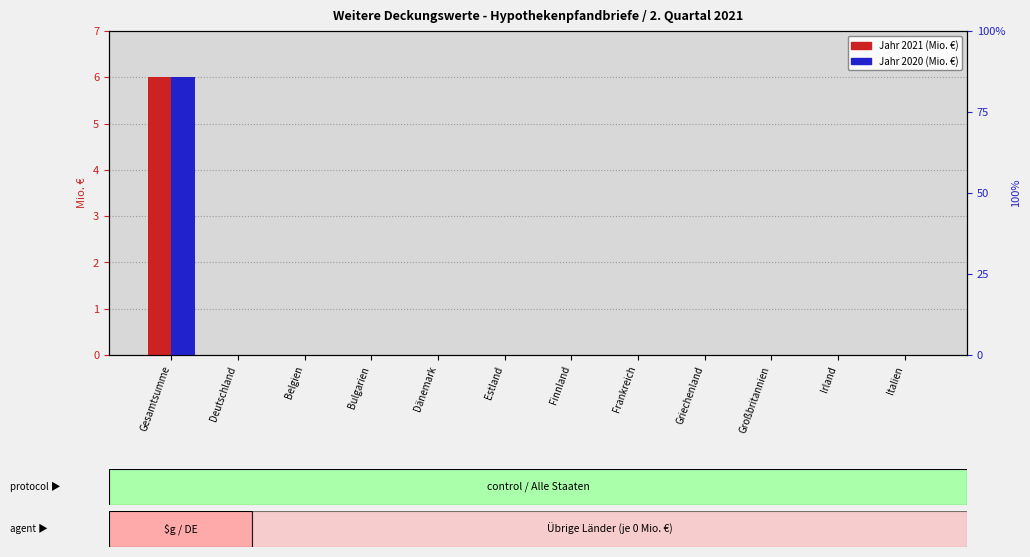

The value of Jahr 2021 at Bulgarien is 0. True or false?

True